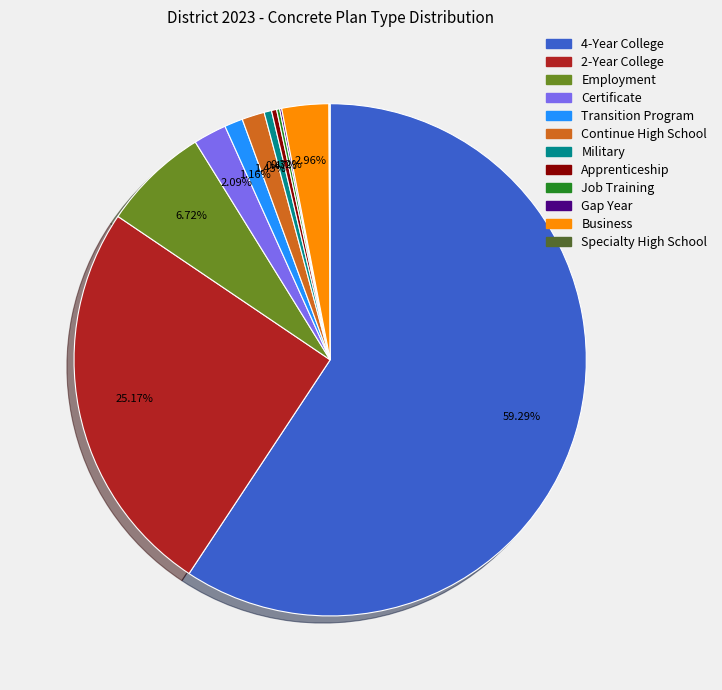

The Business slice represents 3% of the pie. True or false?

True